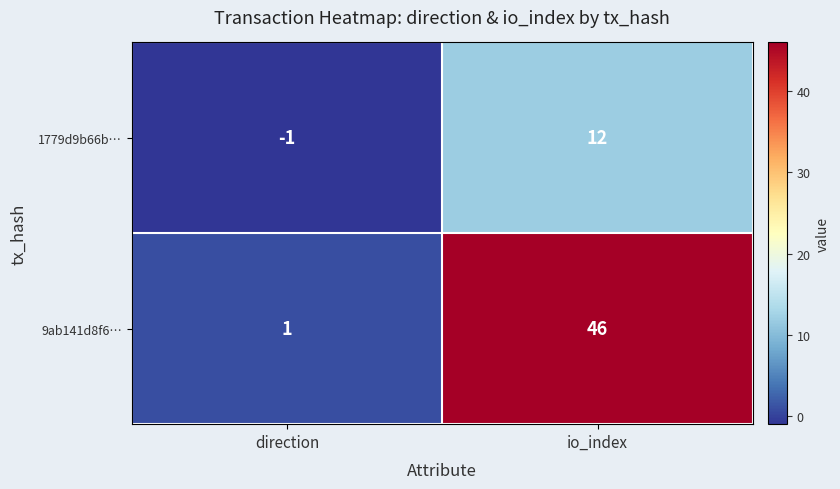

The 9ab141d8f6… series shows 2 at direction. True or false?

False